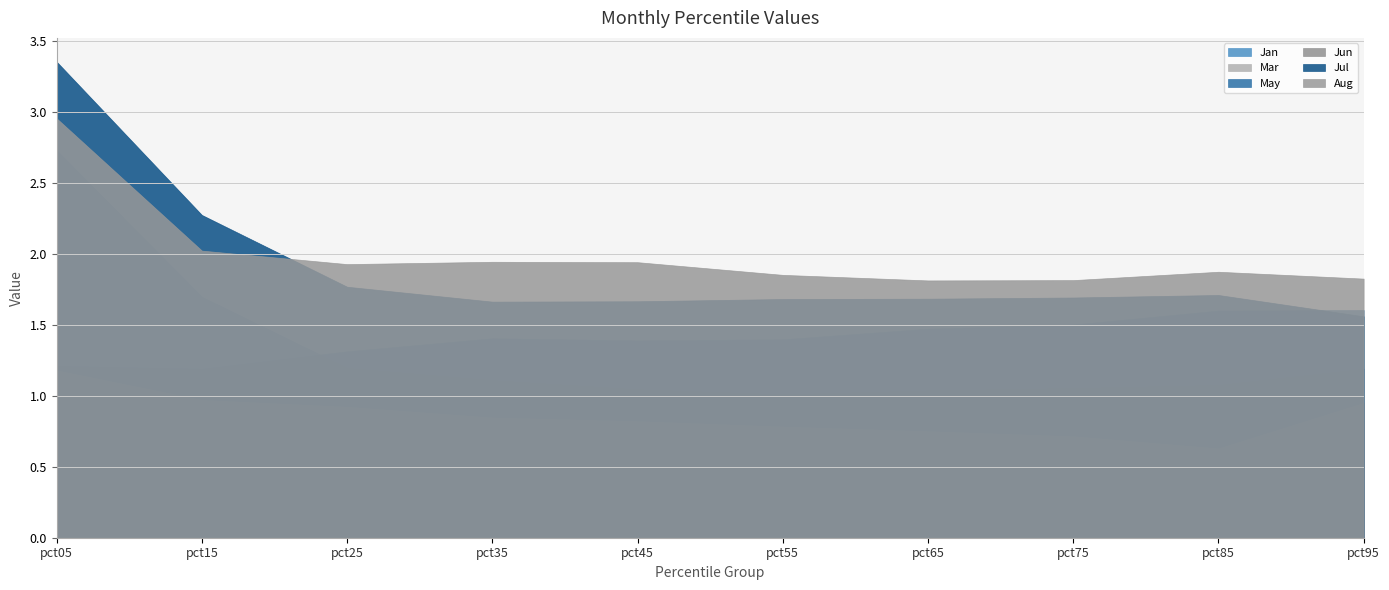

Between pct35 and pct75, which series saw the biggest shift?

Jun